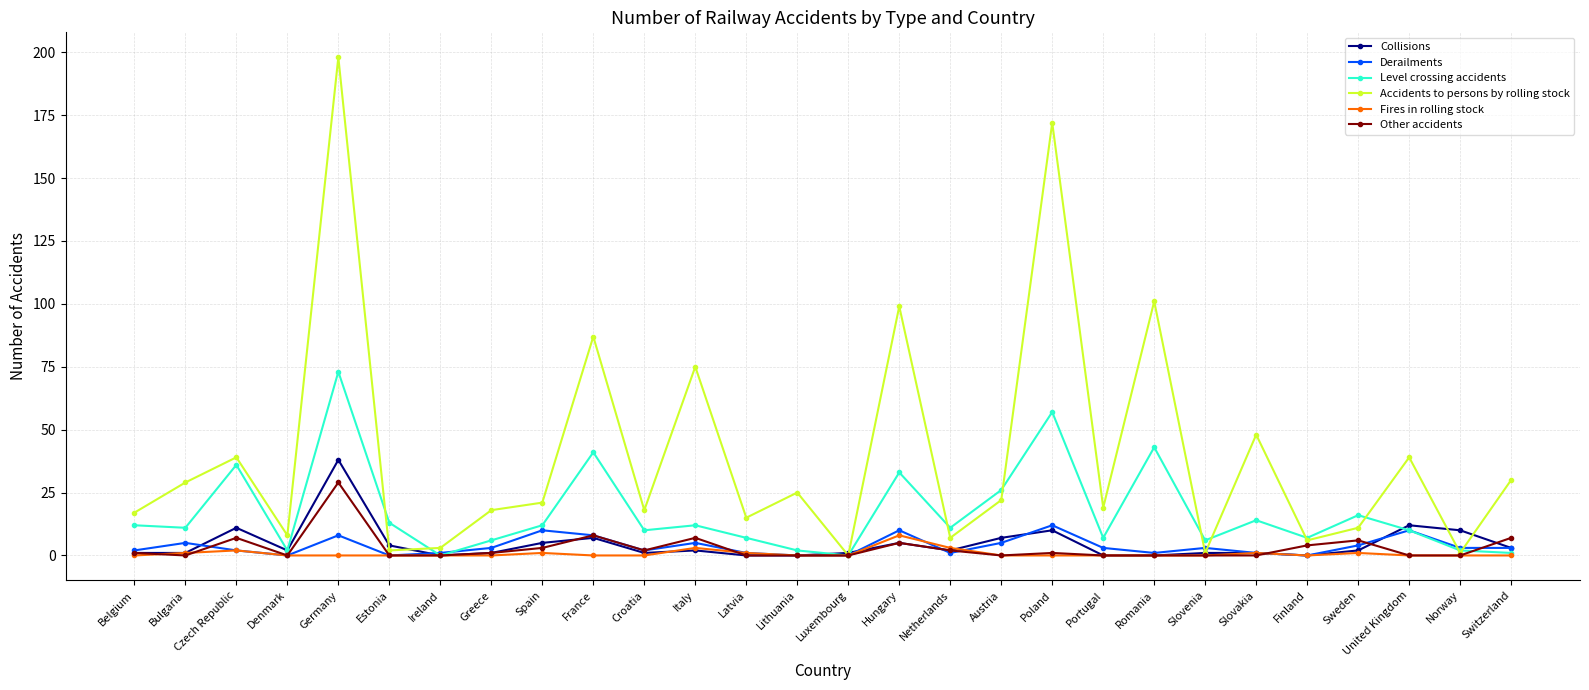

Reading left to right, list all the values displayed in this chart.

Collisions: 1	1	11	2	38	4	0	1	5	7	1	2	0	0	1	5	2	7	10	0	0	1	1	0	2	12	10	3
Derailments: 2	5	2	0	8	0	1	3	10	8	2	5	1	0	0	10	1	5	12	3	1	3	1	0	4	10	3	3
Level crossing accidents: 12	11	36	2	73	13	0	6	12	41	10	12	7	2	0	33	11	26	57	7	43	6	14	7	16	10	2	1
Accidents to persons by rolling stock: 17	29	39	8	198	2	3	18	21	87	18	75	15	25	0	99	7	22	172	19	101	1	48	6	11	39	1	30
Fires in rolling stock: 0	1	2	0	0	0	0	0	1	0	0	3	1	0	0	8	3	0	0	0	0	0	1	0	1	0	0	0
Other accidents: 1	0	7	0	29	0	0	1	3	8	2	7	0	0	0	5	2	0	1	0	0	0	0	4	6	0	0	7